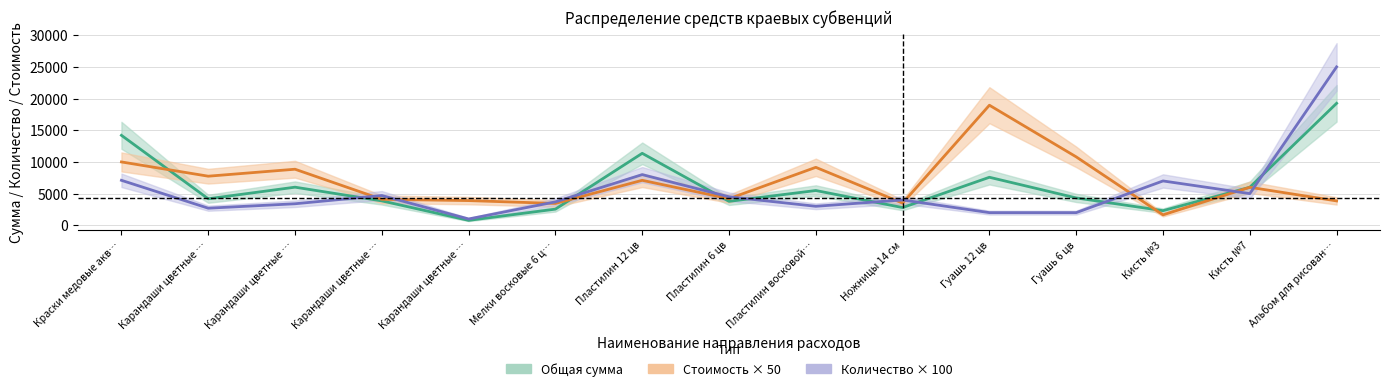

How many values in the Общая сумма series exceed 4320?

7